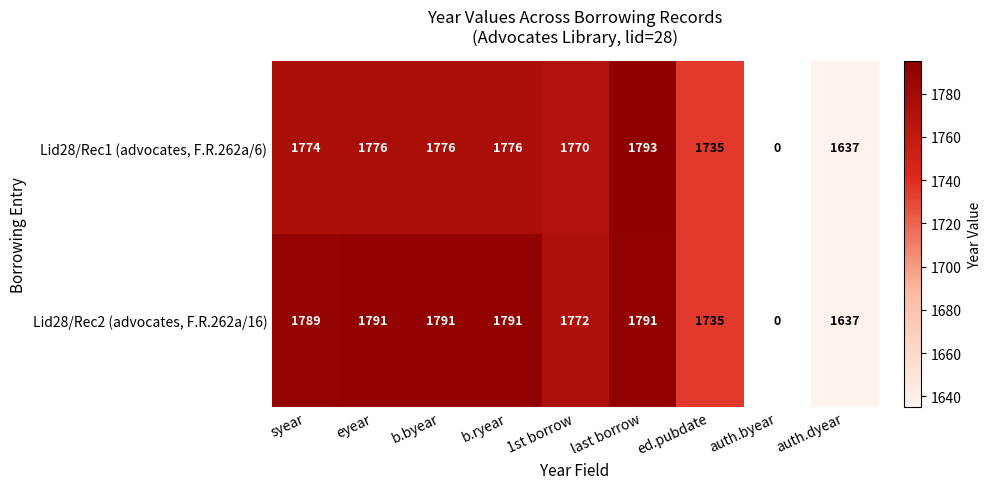

At last borrow, list the series in order from smallest to largest.

Lid28/Rec2 (advocates, F.R.262a/16), Lid28/Rec1 (advocates, F.R.262a/6)